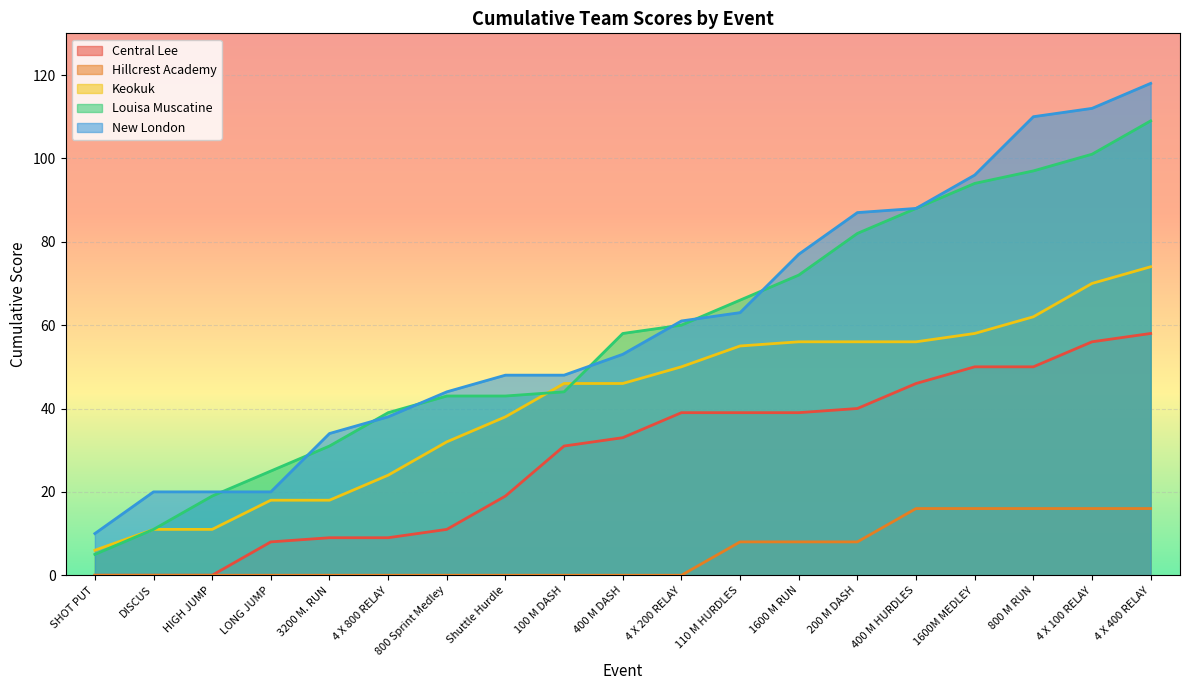

Count the number of data series in this chart.

5